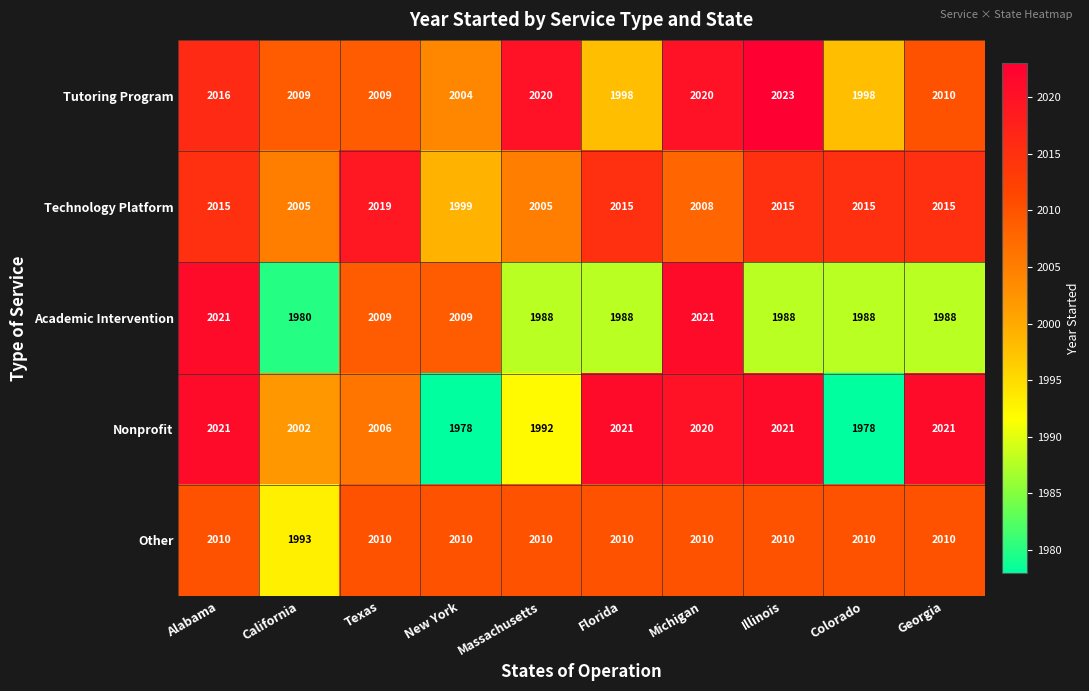

What is the spread (max minus min) of values at Texas?

13